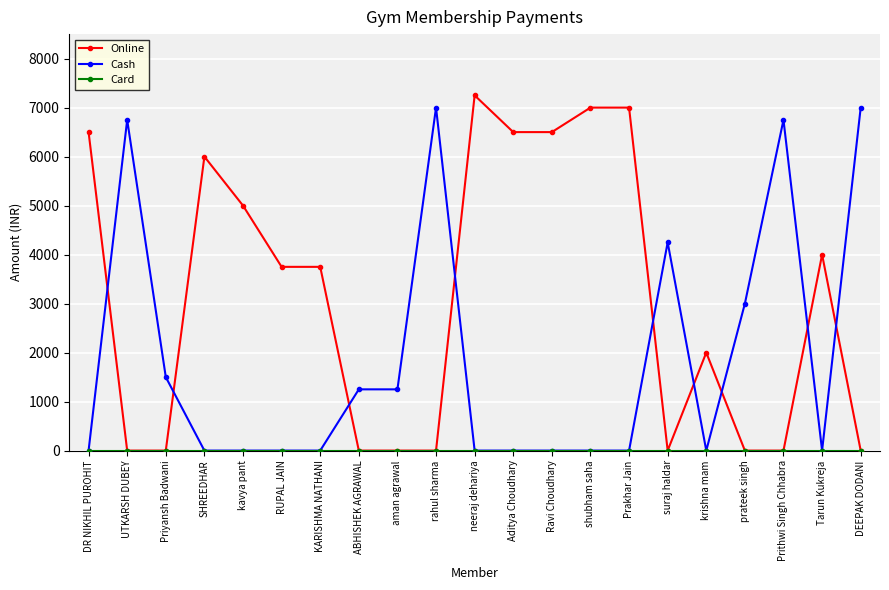

How many categories are shown in the chart?

21